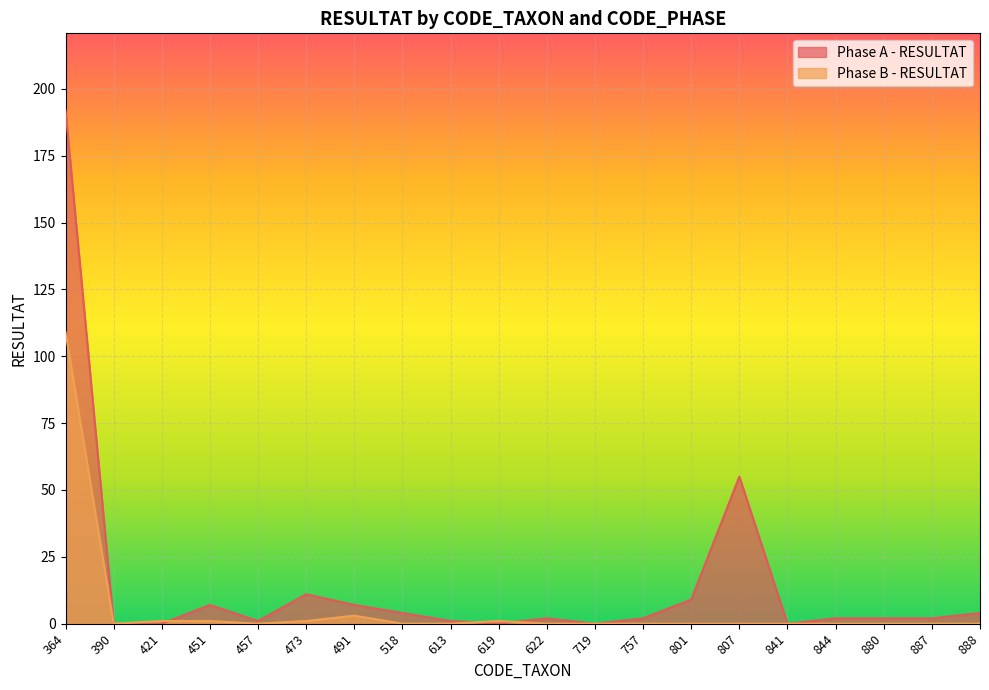

Rank the series at 491 from highest to lowest value.

Phase A - RESULTAT, Phase B - RESULTAT